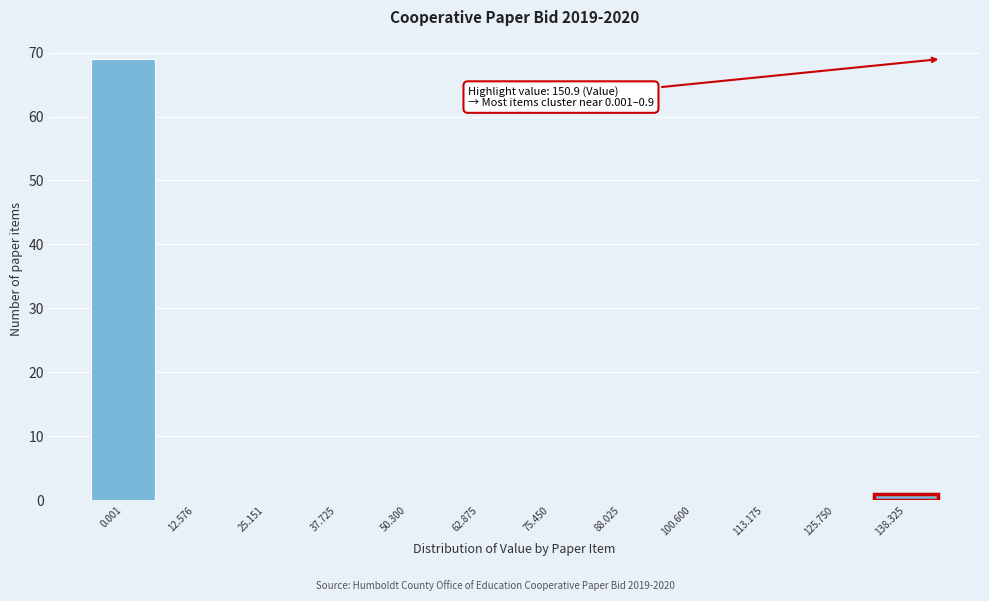

Reading left to right, transcribe all the data shown in this chart.

0.001=69	12.576=0	25.151=0	37.725=0	50.300=0	62.875=0	75.450=0	88.025=0	100.600=0	113.175=0	125.750=0	138.325=1